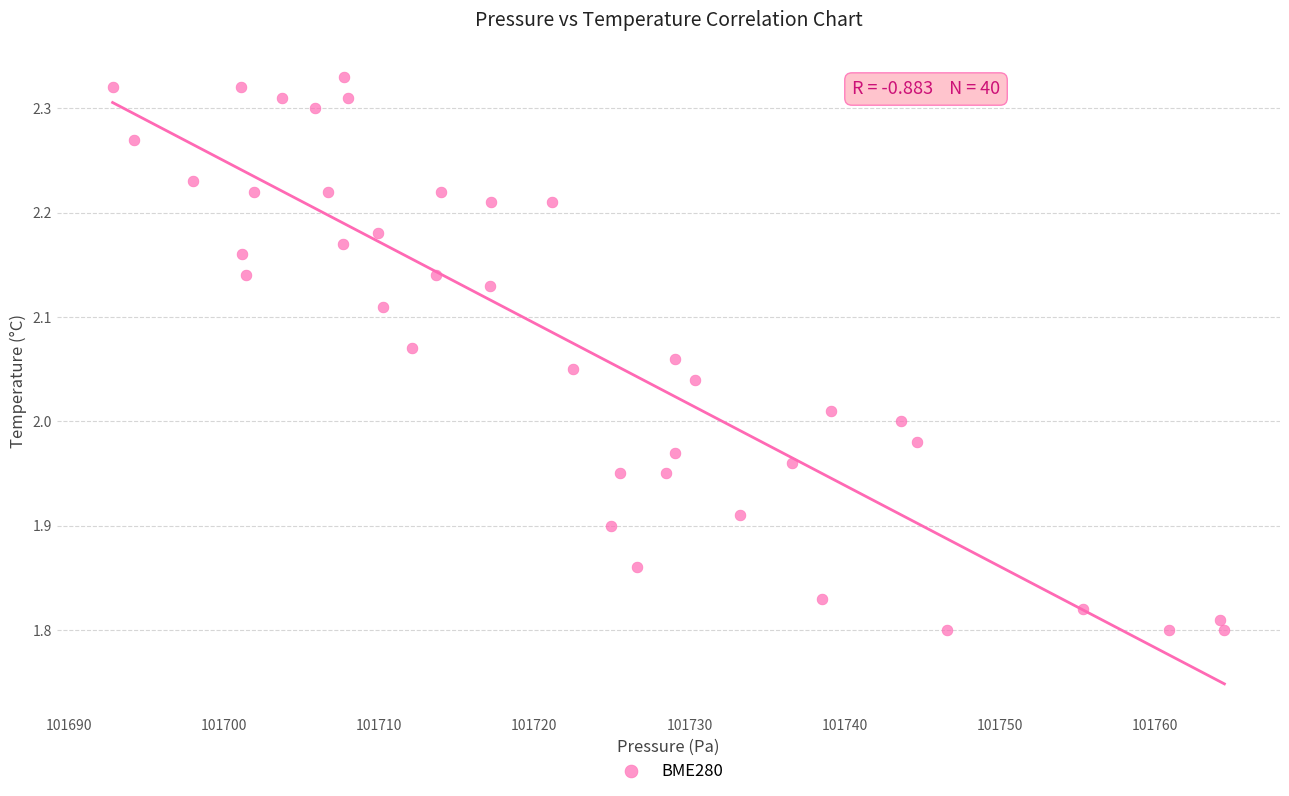

What is the range of Y values (max minus min)?

0.5